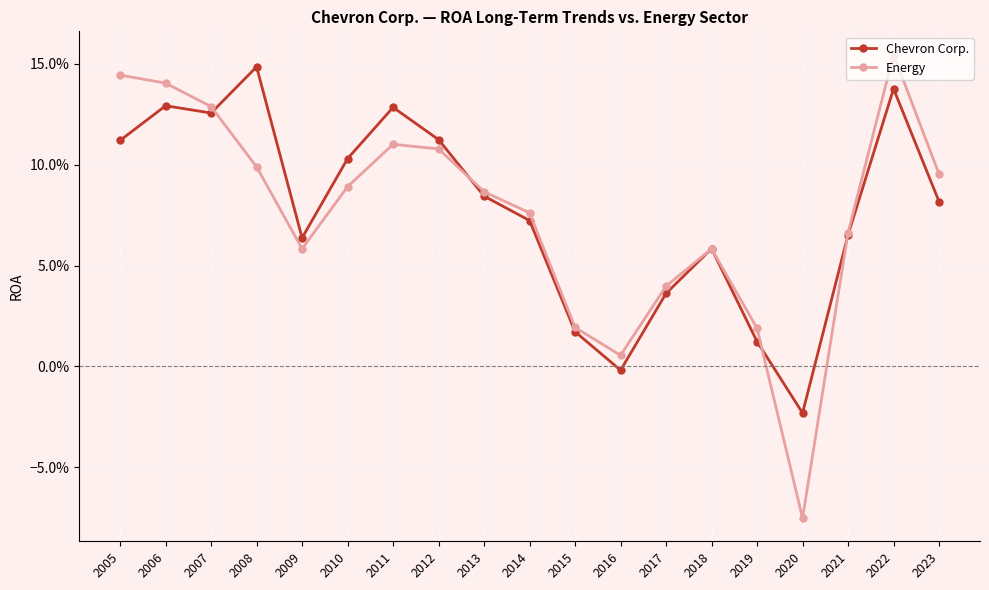

What are all the series names shown in the legend?

Chevron Corp., Energy